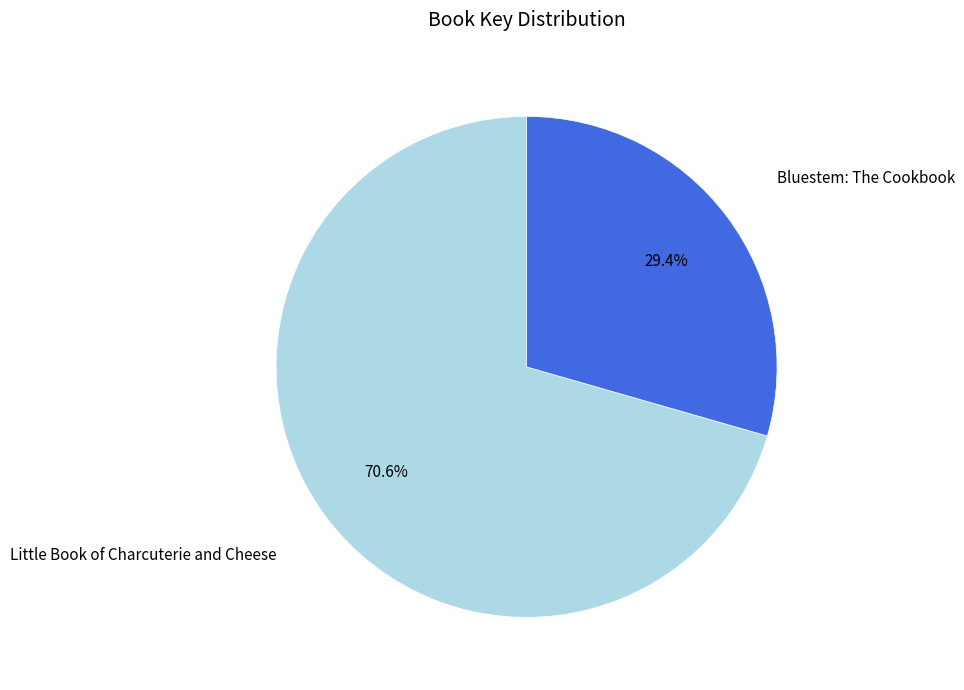

Is there a majority slice in this chart?

Yes